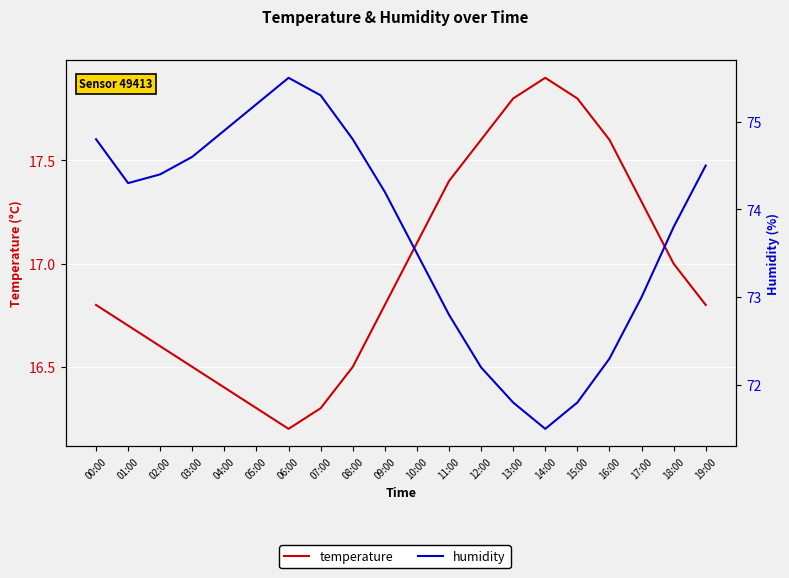

The temperature series shows 3.3 at 04:00. True or false?

False